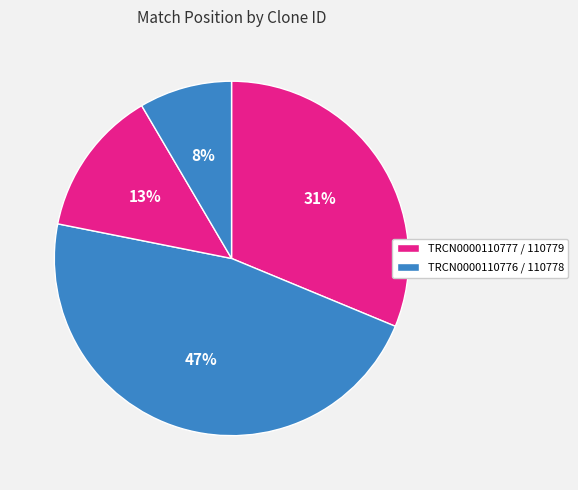

To the nearest percent, what is the average slice percentage?

25%